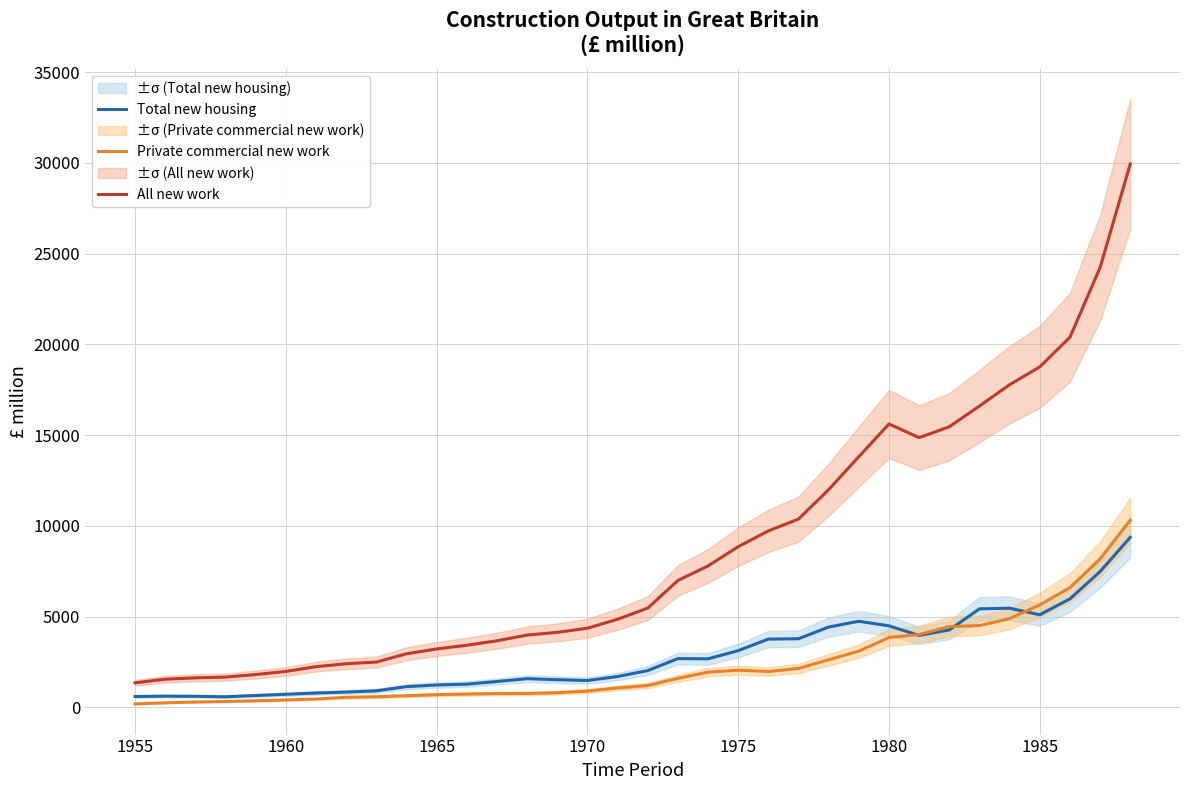

True or false: All new work and Private commercial new work cross at least once.

False